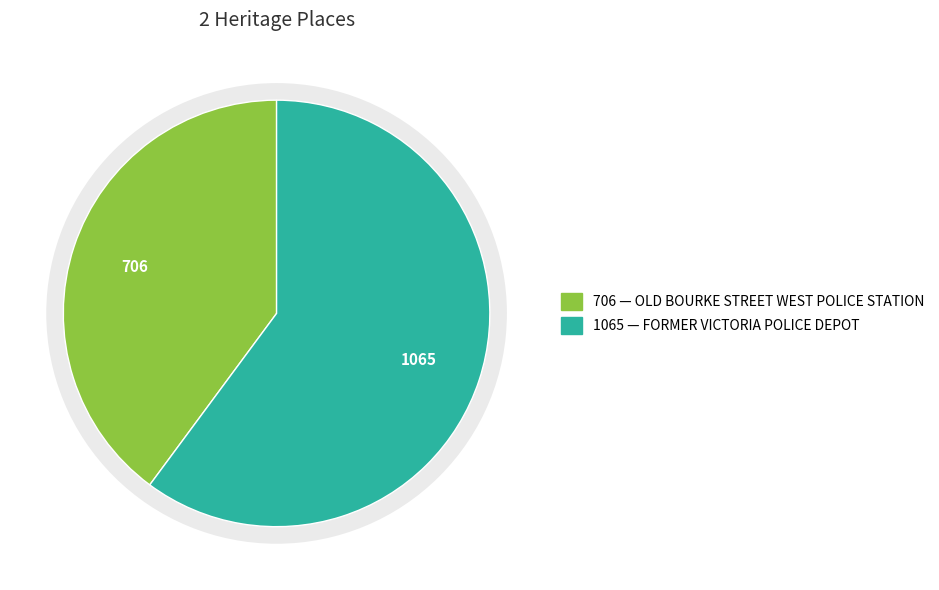

What is the change in value from OLD BOURKE STREET WEST POLICE STATION to FORMER VICTORIA POLICE DEPOT?

+359